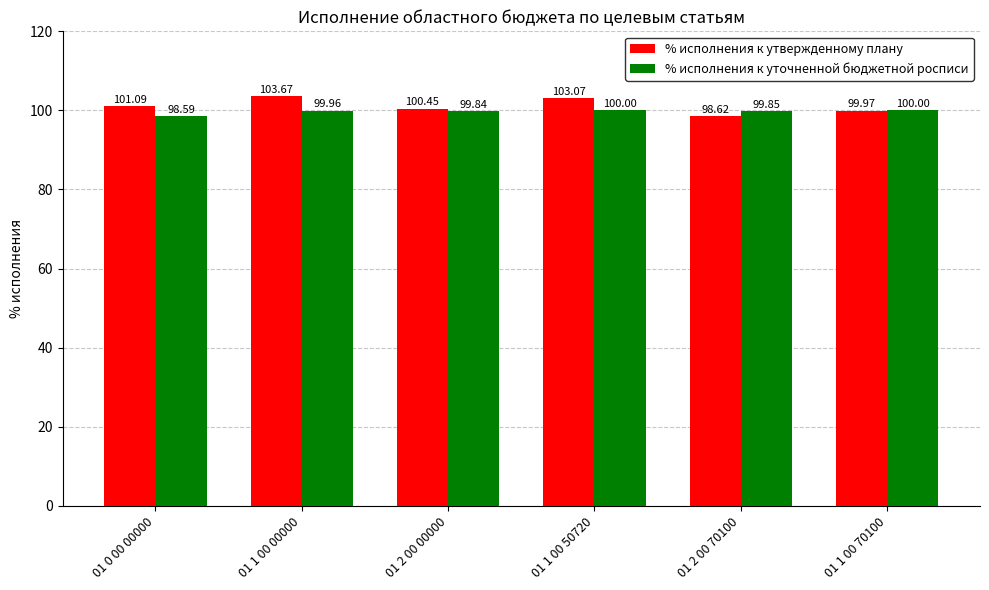

True or false: % исполнения к утвержденному плану has a value of 178.9 at 01 1 00 70100.

False